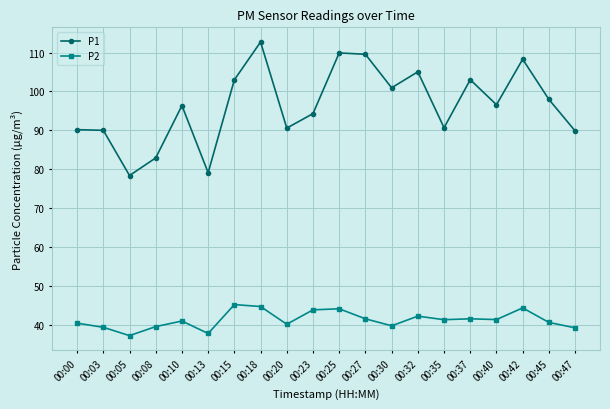

List the series in order of their overall mean, highest first.

P1, P2